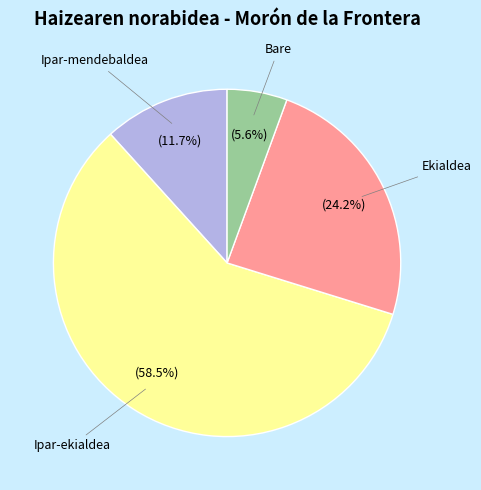

Does any single category account for the majority?

Yes